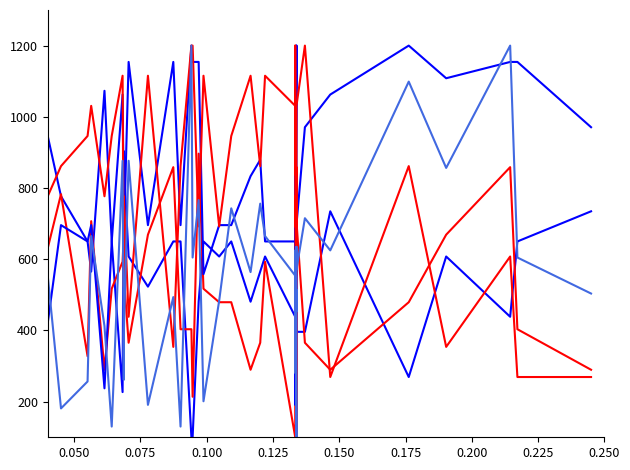

What is the difference between the maximum and minimum values in the Radiant Heat Flux (kW/m^2) series?

1100.0